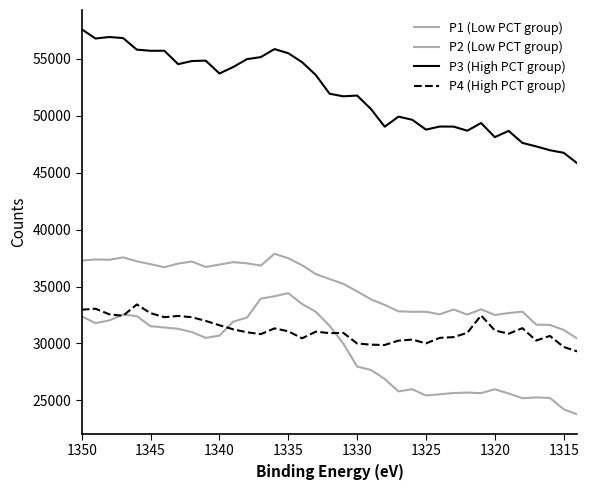

What is the maximum value shown in the chart?

57579.6